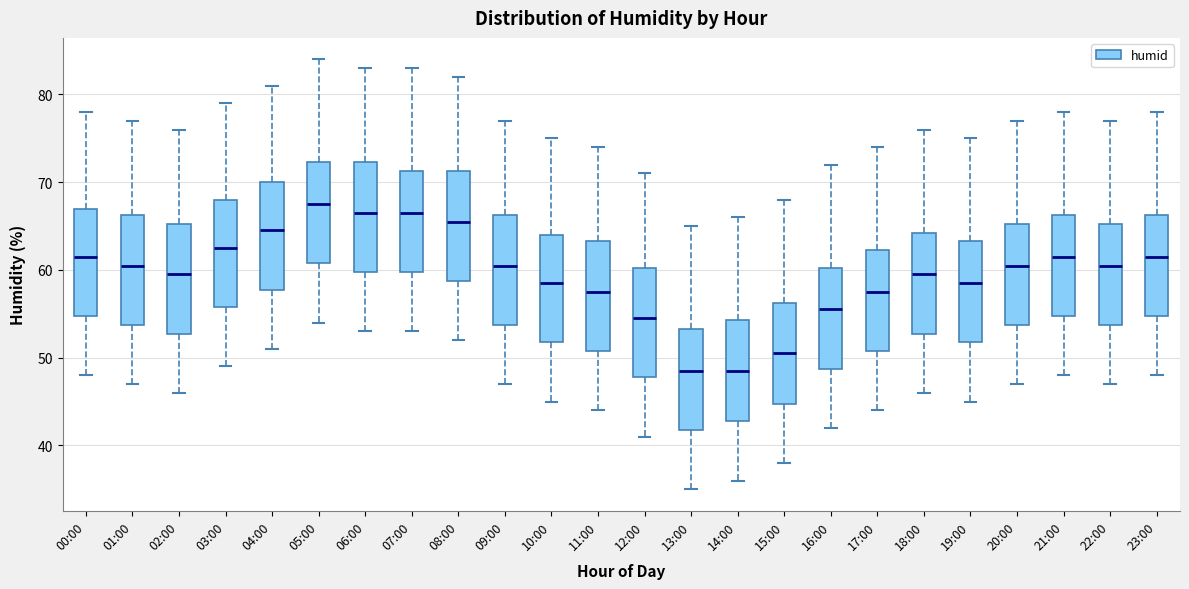

Reading left to right, read every box against the y-axis: the position of its median line, the range the box covers, and the ends of its whiskers. The values are not printed on the chart, so give them approximately, as read against the axis.

00:00: median 62, box 55 to 67, whiskers 48 to 78
01:00: median 61, box 54 to 66, whiskers 47 to 77
02:00: median 60, box 53 to 65, whiskers 46 to 76
03:00: median 63, box 56 to 68, whiskers 49 to 79
04:00: median 65, box 58 to 70, whiskers 51 to 81
05:00: median 68, box 61 to 72, whiskers 54 to 84
06:00: median 67, box 60 to 72, whiskers 53 to 83
07:00: median 67, box 60 to 71, whiskers 53 to 83
08:00: median 66, box 59 to 71, whiskers 52 to 82
09:00: median 61, box 54 to 66, whiskers 47 to 77
10:00: median 59, box 52 to 64, whiskers 45 to 75
11:00: median 58, box 51 to 63, whiskers 44 to 74
12:00: median 55, box 48 to 60, whiskers 41 to 71
13:00: median 49, box 42 to 53, whiskers 35 to 65
14:00: median 49, box 43 to 54, whiskers 36 to 66
15:00: median 51, box 45 to 56, whiskers 38 to 68
16:00: median 56, box 49 to 60, whiskers 42 to 72
17:00: median 58, box 51 to 62, whiskers 44 to 74
18:00: median 60, box 53 to 64, whiskers 46 to 76
19:00: median 59, box 52 to 63, whiskers 45 to 75
20:00: median 61, box 54 to 65, whiskers 47 to 77
21:00: median 62, box 55 to 66, whiskers 48 to 78
22:00: median 61, box 54 to 65, whiskers 47 to 77
23:00: median 62, box 55 to 66, whiskers 48 to 78